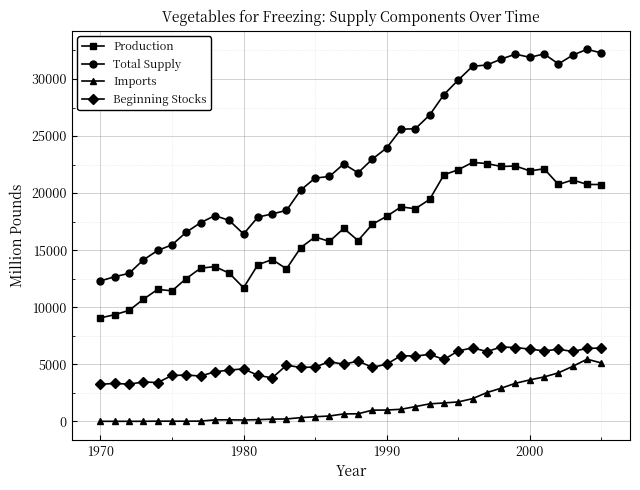

True or false: Total Supply and Imports intersect in this chart.

False